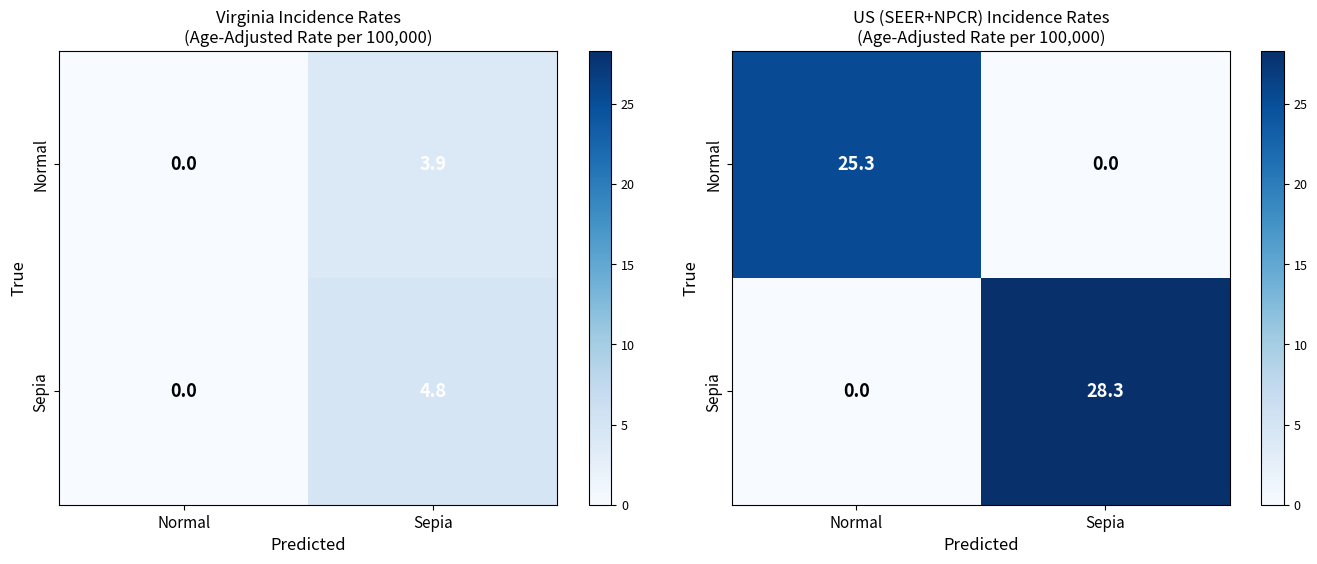

How many categories are shown in the chart?

2